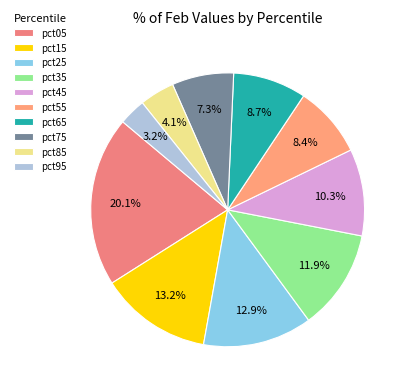

How many segments does this pie chart have?

10